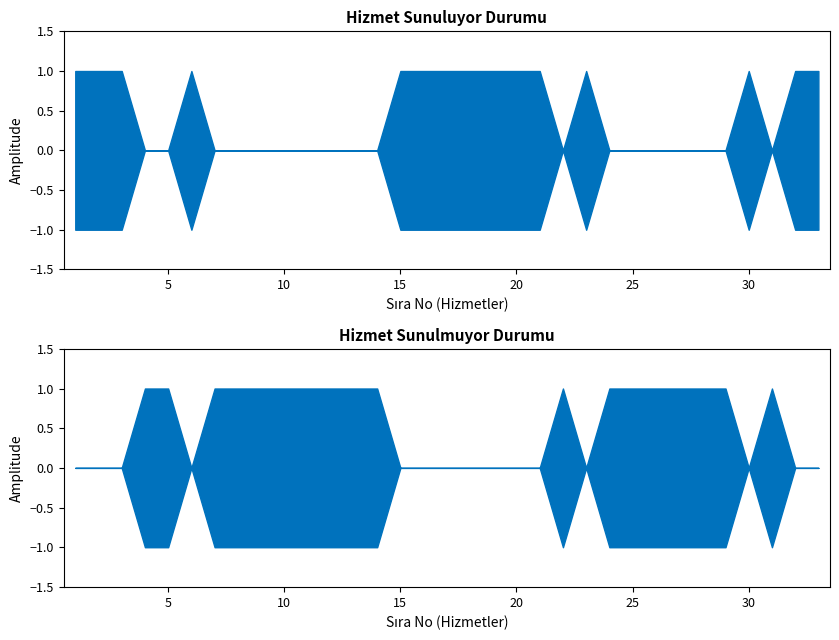

Reading left to right, what are all the values shown in this chart?

Sunuluyor: 1=1	2=1	3=1	4=0	5=0	6=1	7=0	8=0	9=0	10=0	11=0	12=0	13=0	14=0	15=1	16=1	17=1	18=1	19=1	20=1	21=1	22=0	23=1	24=0	25=0	26=0	27=0	28=0	29=0	30=1	31=0	32=1	33=1
Sunulmuyor: 1=0	2=0	3=0	4=1	5=1	6=0	7=1	8=1	9=1	10=1	11=1	12=1	13=1	14=1	15=0	16=0	17=0	18=0	19=0	20=0	21=0	22=1	23=0	24=1	25=1	26=1	27=1	28=1	29=1	30=0	31=1	32=0	33=0